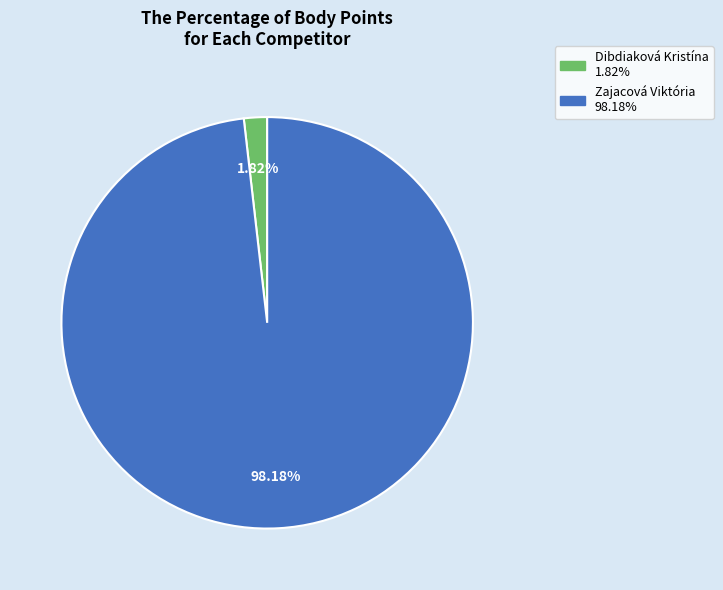

Which category has the biggest portion of the pie?

Zajacová Viktória